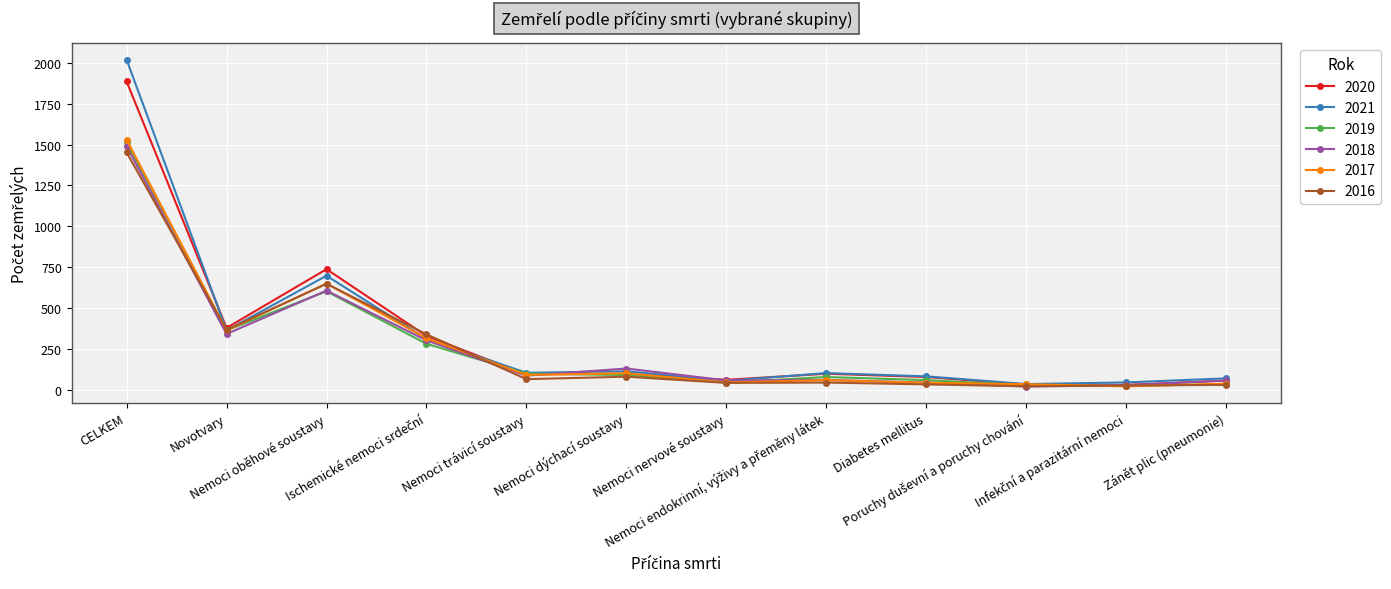

At which label does 2021 first exceed 105?

CELKEM